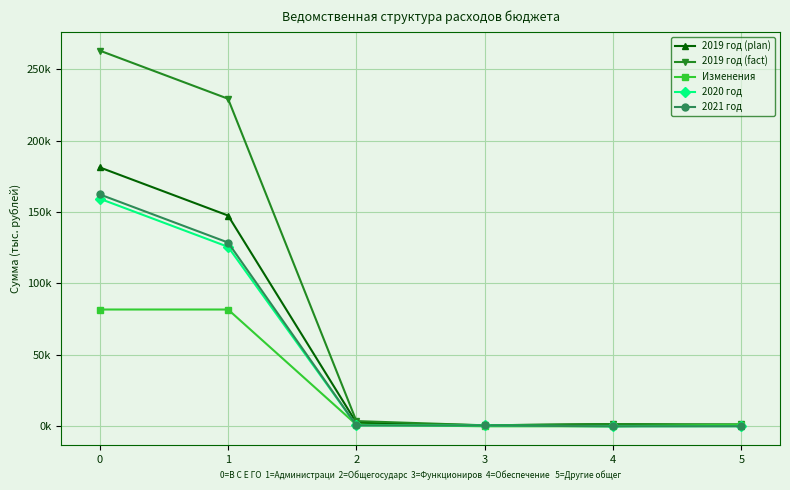

What is the value of the Изменения point at the 6th from the left?

1150.0